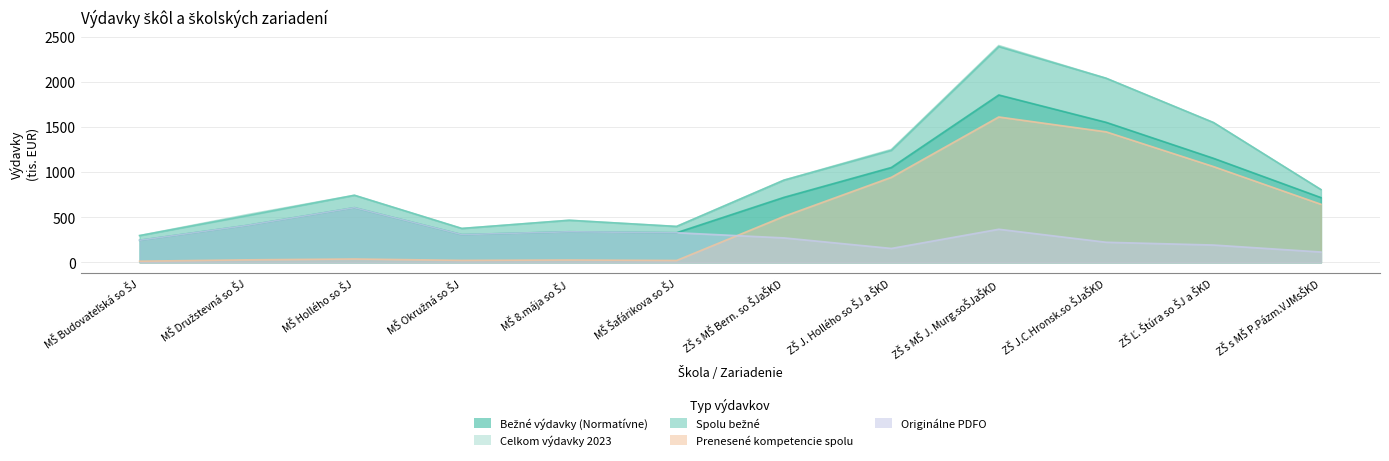

Between ZŠ s MŠ P.Pázm.VJMsŠKD and MŠ Okružná so ŠJ, which is larger?

ZŠ s MŠ P.Pázm.VJMsŠKD